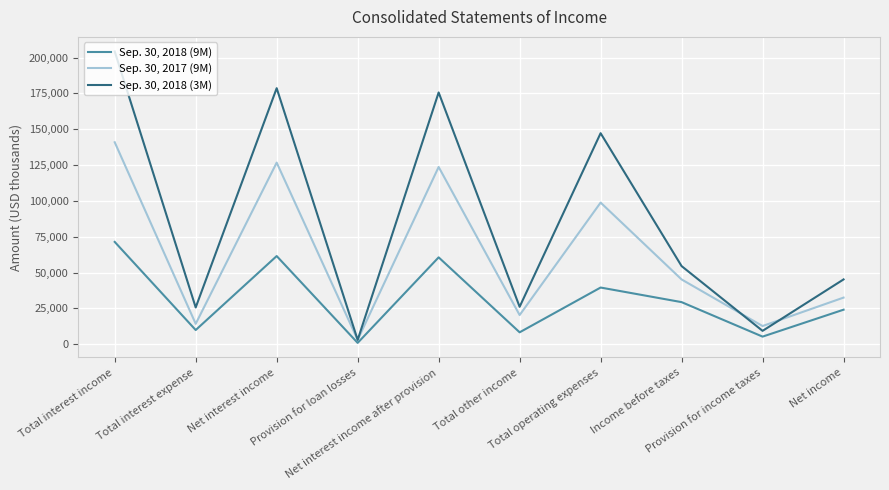

At which category is the sum across all series the highest?

Total interest income